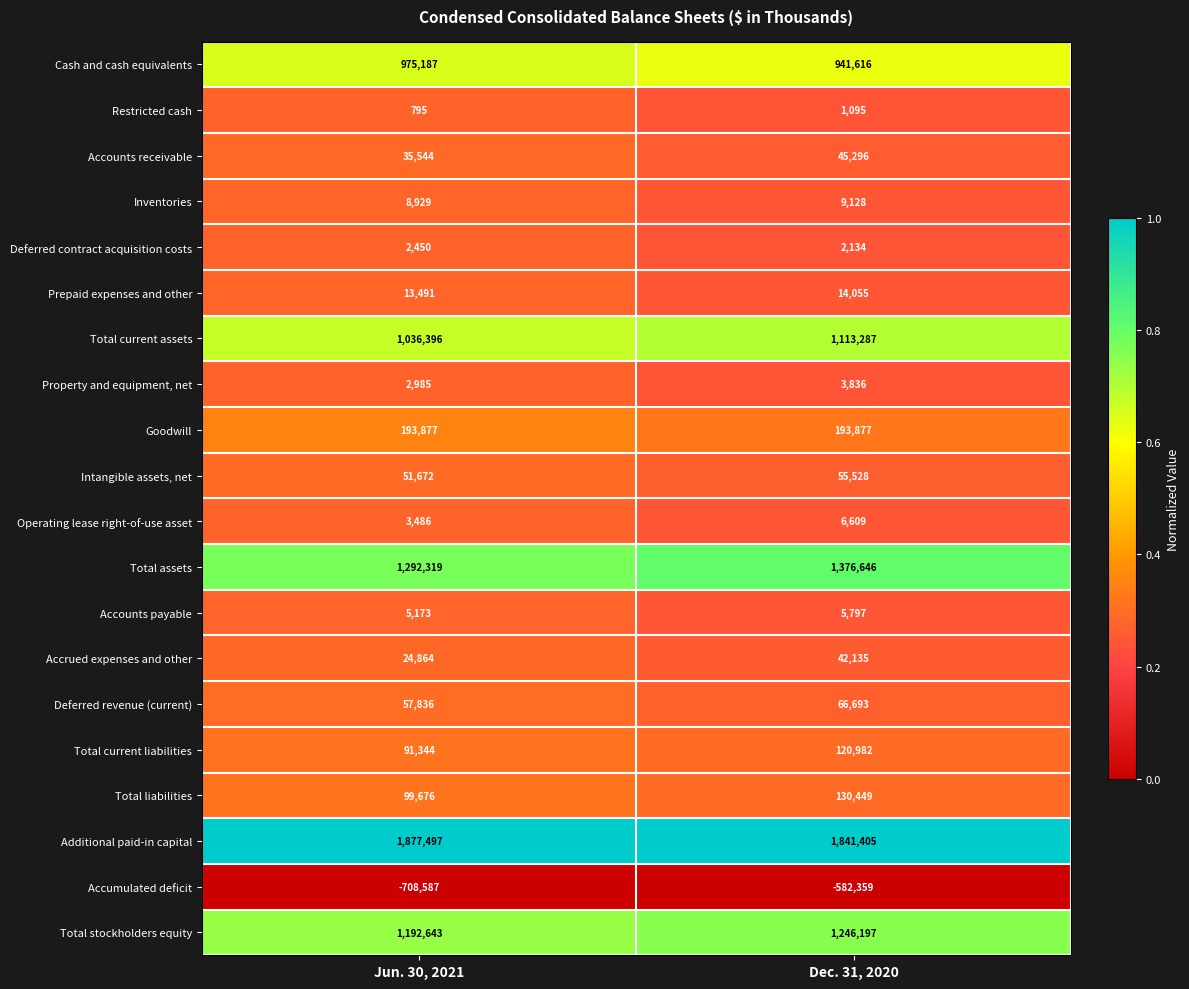

What is the total value across all series at Jun. 30, 2021?

6257577